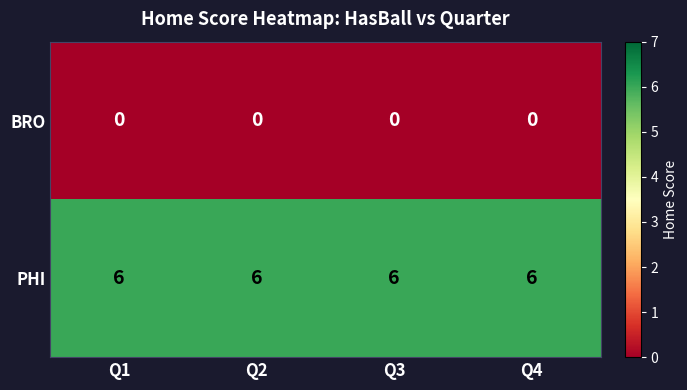

List the series in order of their overall mean, lowest first.

BRO, PHI